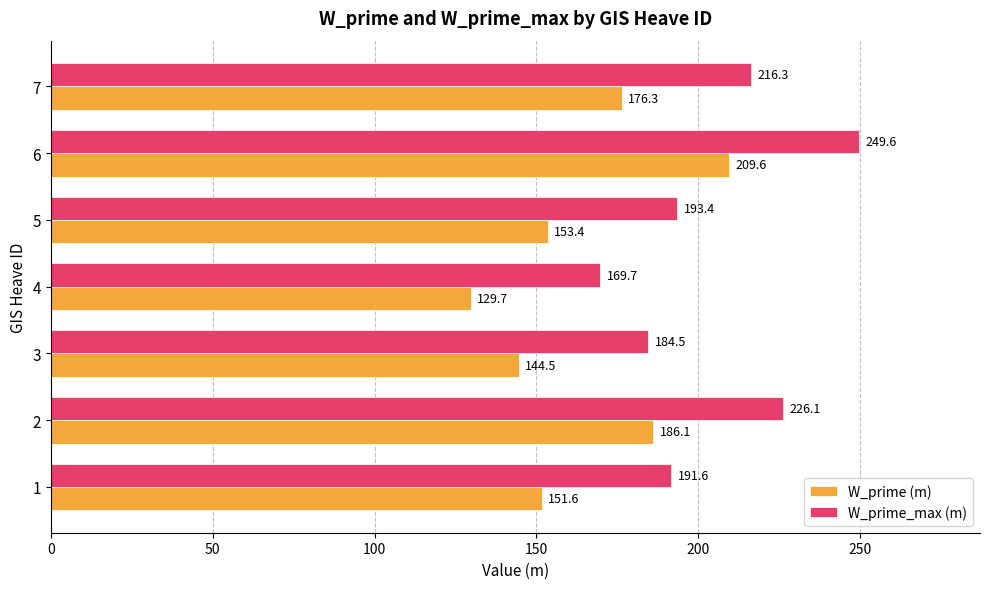

What is the spread (max minus min) of values at 1?

40.0